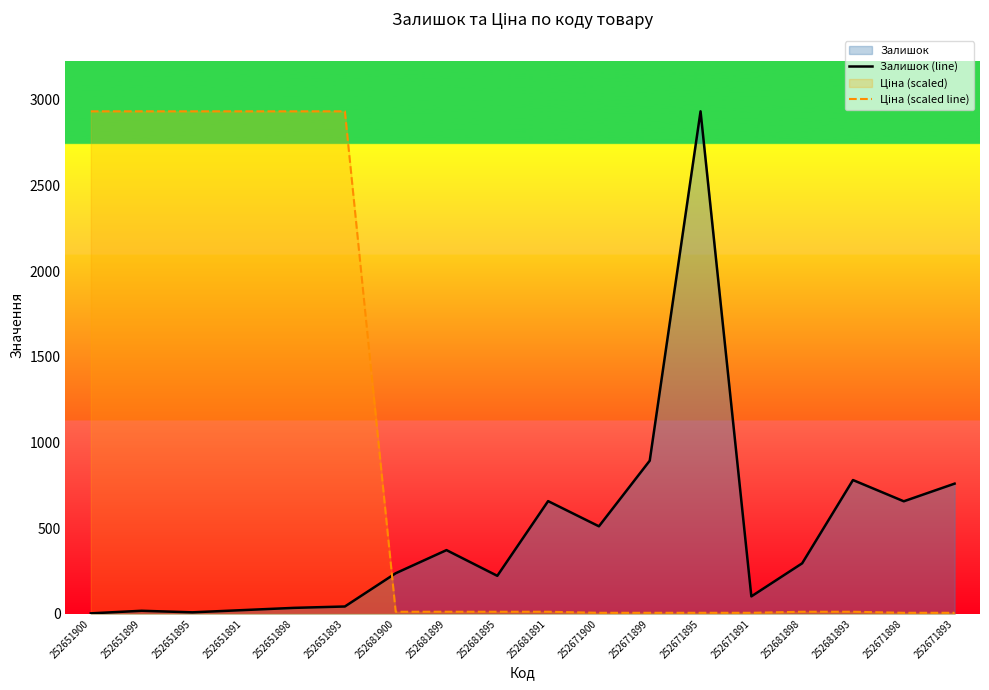

Reading right to left, what are all the values shown in this chart?

Залишок (line): 252671893=760.0	252671898=657.0	252681893=781.0	252681898=295.0	252671891=102.0	252671895=2933.0	252671899=894.0	252671900=511.0	252681891=658.0	252681895=222.0	252681899=372.0	252681900=237.0	252651893=43.0	252651898=35.0	252651891=22.0	252651895=9.0	252651899=18.0	252651900=3.0
Ціна (scaled line): 252671893=6.2	252671898=6.2	252681893=12.3	252681898=12.3	252671891=6.2	252671895=6.2	252671899=6.2	252671900=6.2	252681891=12.3	252681895=12.3	252681899=12.3	252681900=12.3	252651893=2933.0	252651898=2933.0	252651891=2933.0	252651895=2933.0	252651899=2933.0	252651900=2933.0